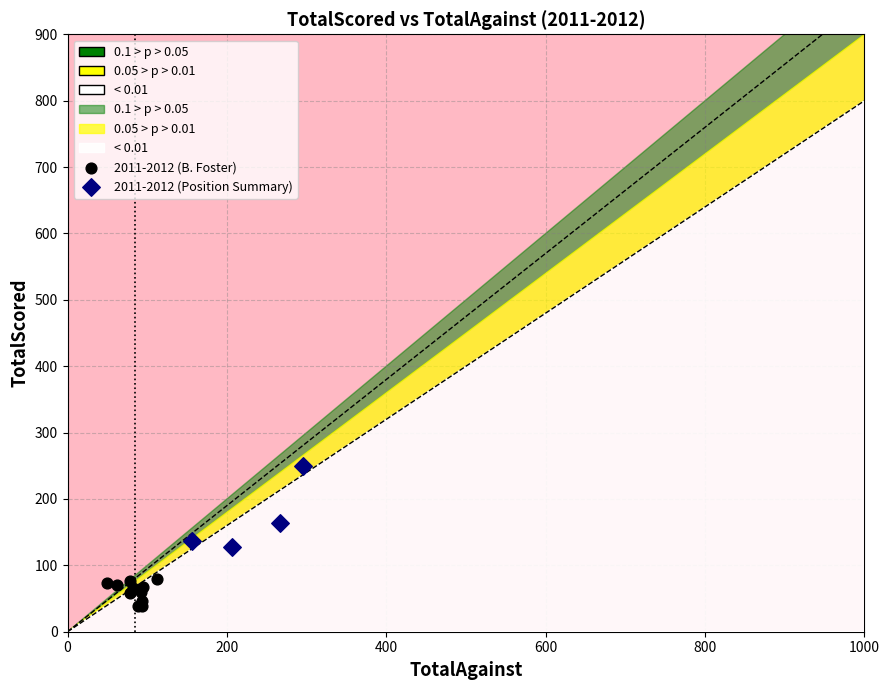

Which series has the widest spread of Y values?

2011-2012 (Position Summary)